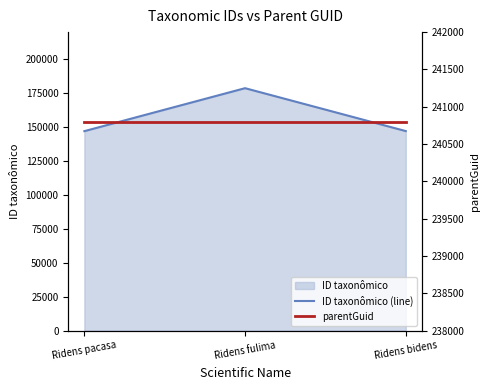

What is the sum of the ID taxonômico (line) values at Ridens fulima and Ridens bidens?

325718